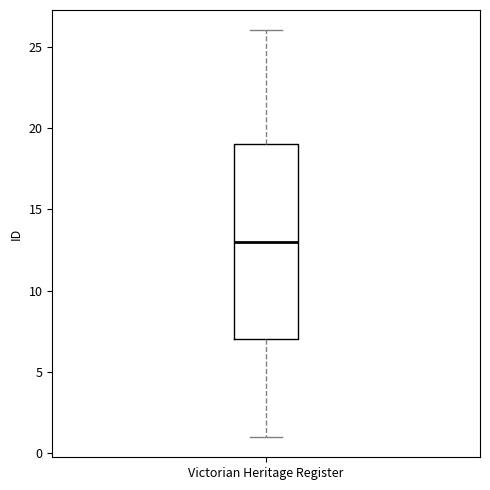

Where does the median line of the box for Victorian Heritage Register sit on the y-axis? The values are not printed on the chart, so give them approximately, as read against the axis.

13